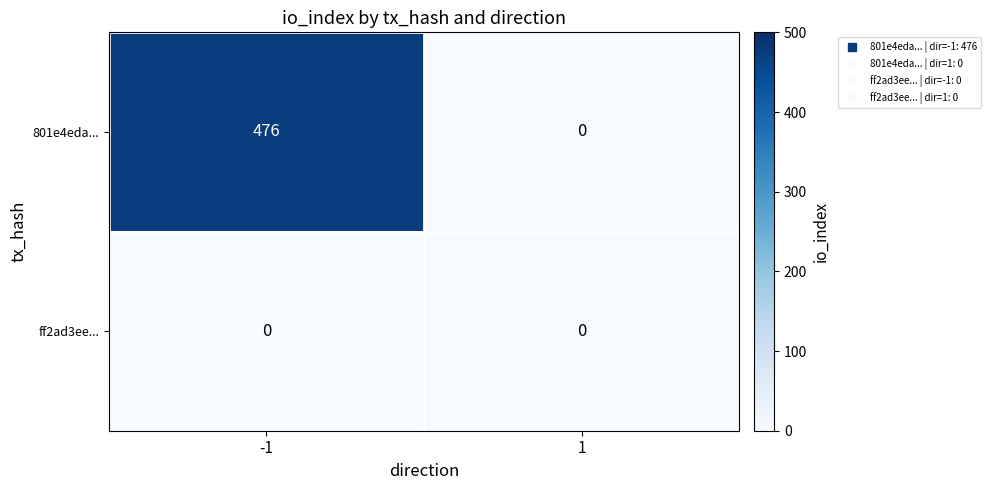

At which category is the sum across all series the highest?

-1